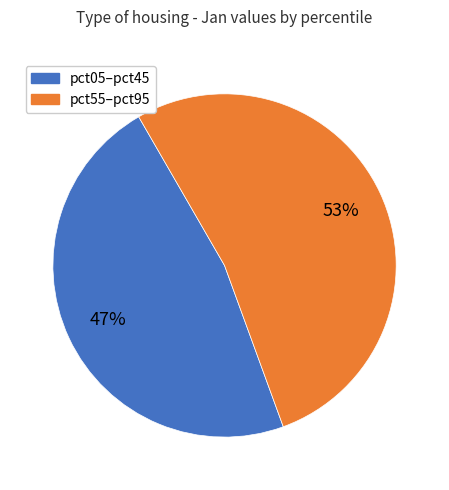

Is there any slice that represents more than half of the pie?

Yes